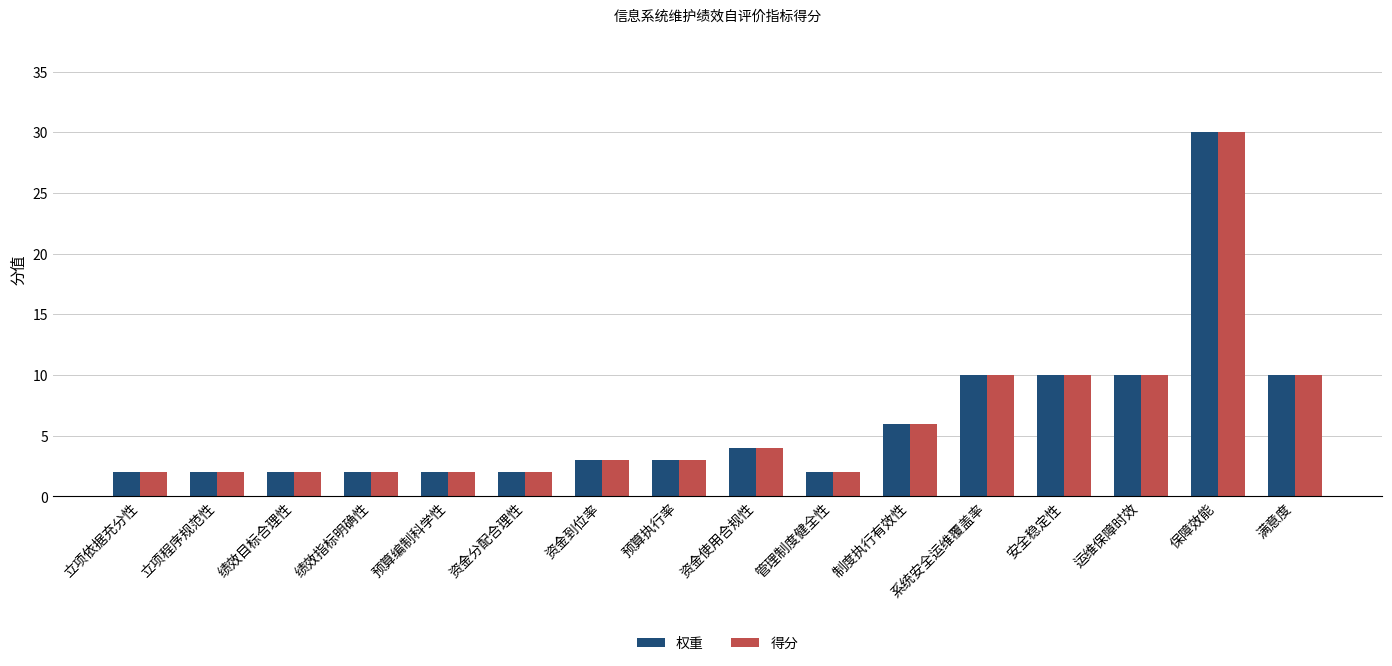

What value does the 得分 series have at 满意度?

10